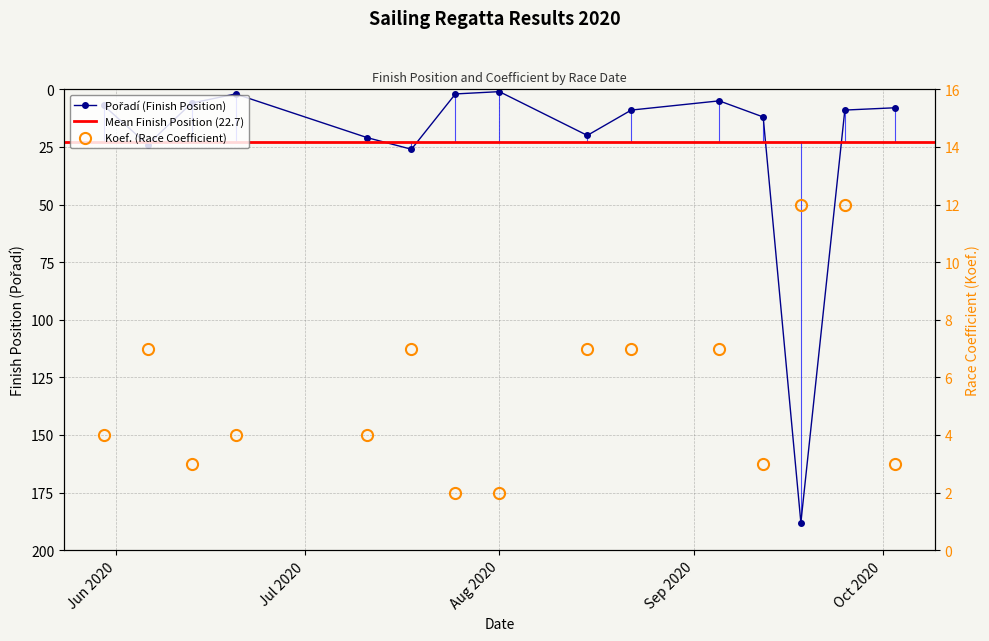

Reading left to right, list all the values displayed in this chart.

Pořadí: 7	24	6	2	21	26	2	1	20	9	5	12	188	9	8
Koef.: 4	7	3	4	4	7	2	2	7	7	7	3	12	12	3